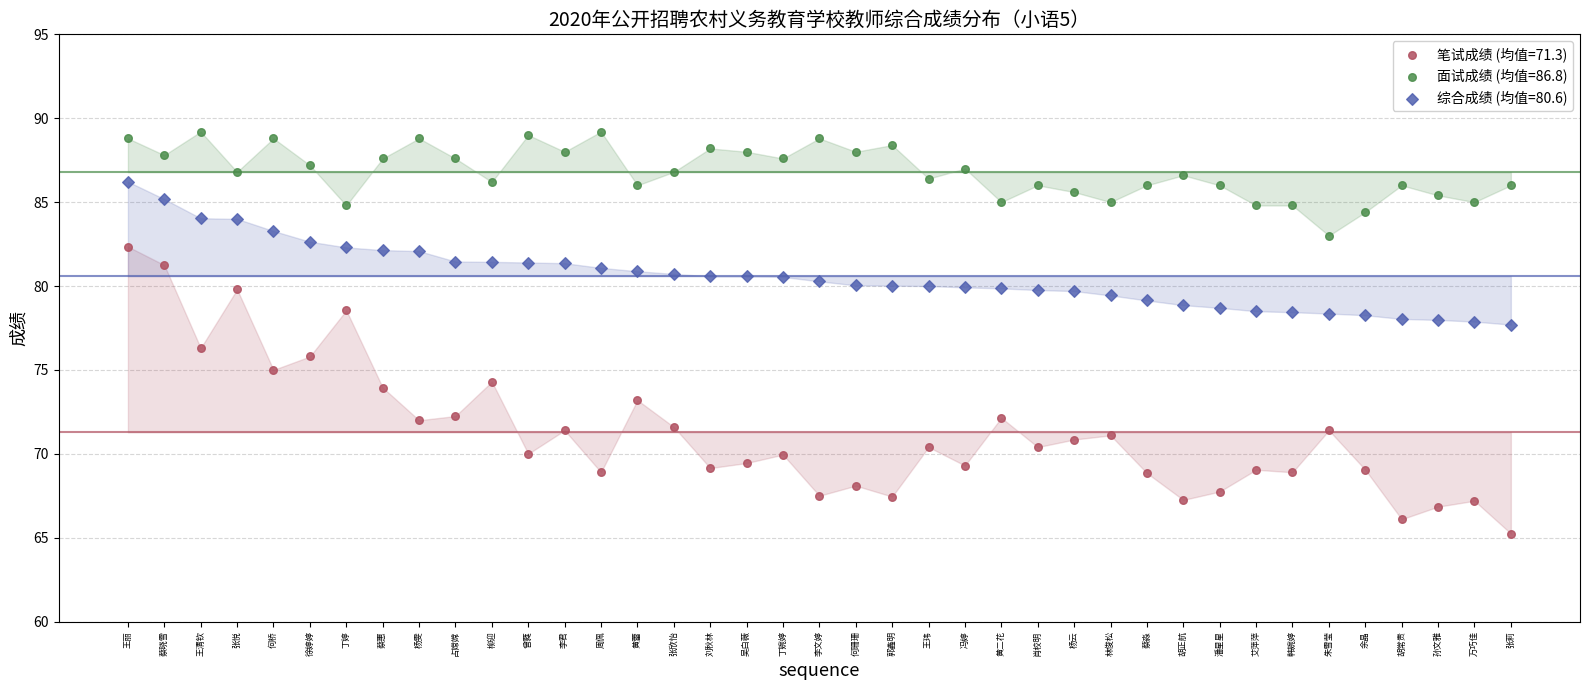

Which series reaches the minimum Y coordinate?

笔试成绩 (均值=71.3)